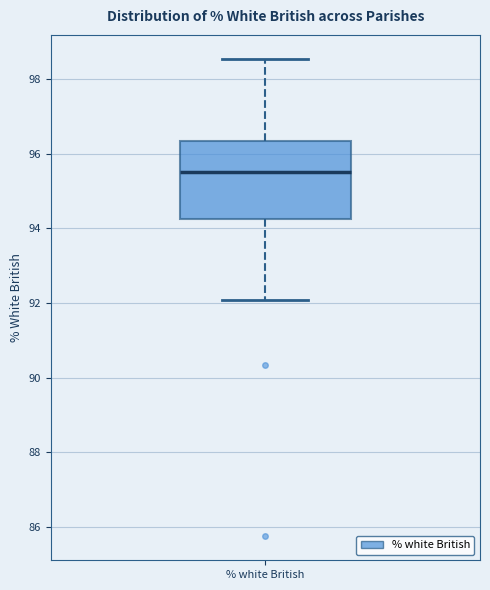

Transcribe this box plot: give where the median line is, the range the box spans, and where the two whiskers end, as read against the y-axis. The values are not printed on the chart, so give them approximately, as read against the axis.

median 95.6, box 94.2 to 96.4, whiskers 92.0 to 98.6